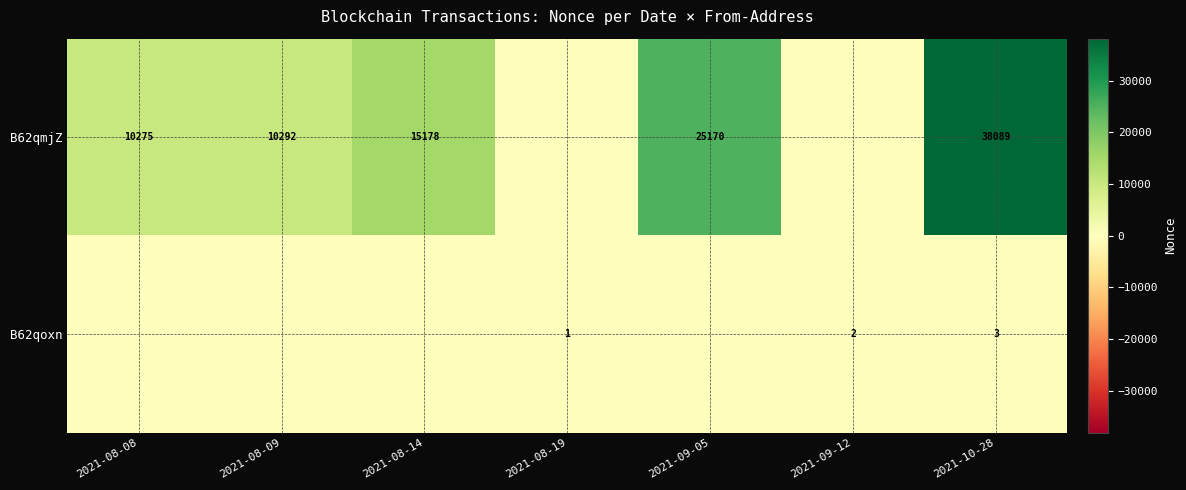

The value of B62qmjZ at 2021-09-05 is 25170. True or false?

True